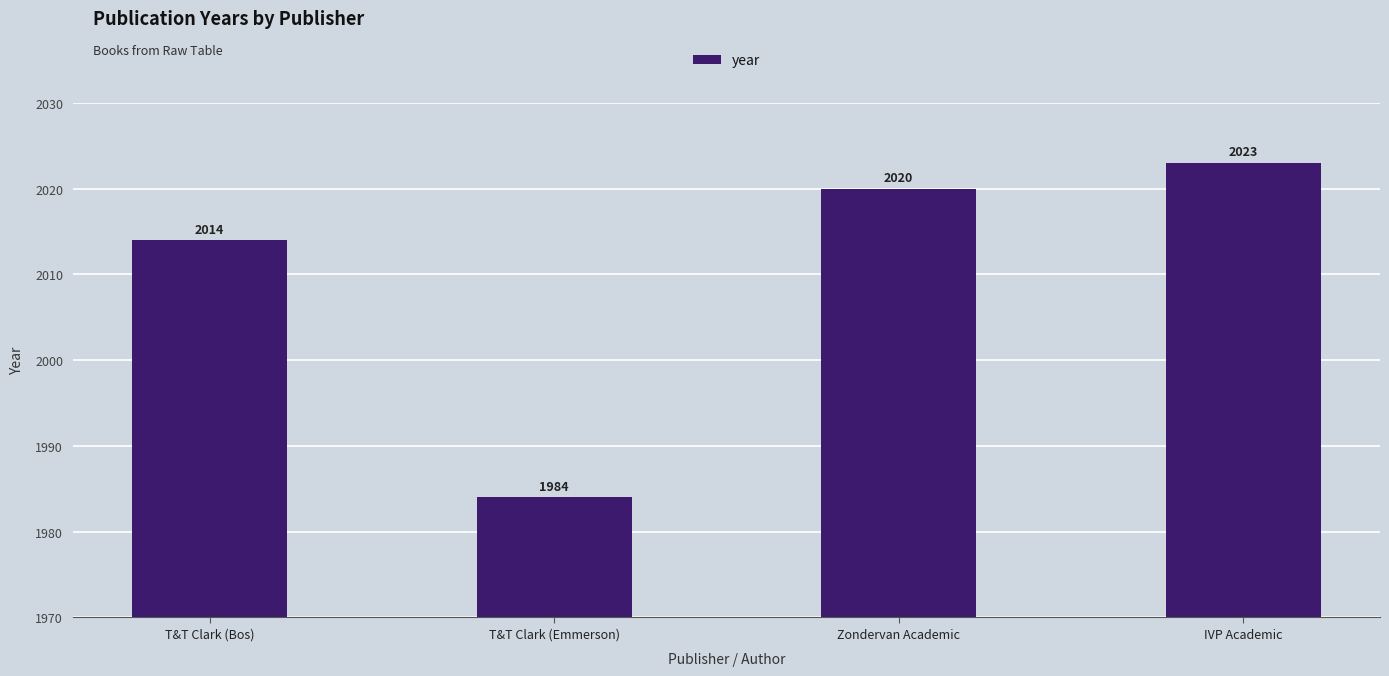

Rank the categories by value from highest to lowest.

IVP Academic, Zondervan Academic, T&T Clark (Bos), T&T Clark (Emmerson)